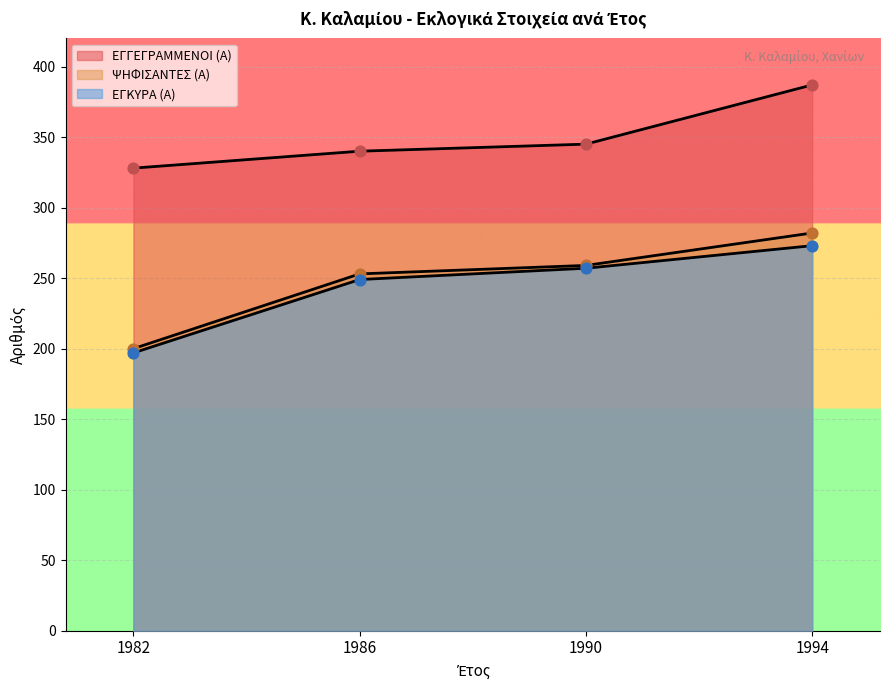

Which series contains the highest Y value?

ΕΓΓΕΓΡΑΜΜΕΝΟΙ (Α)